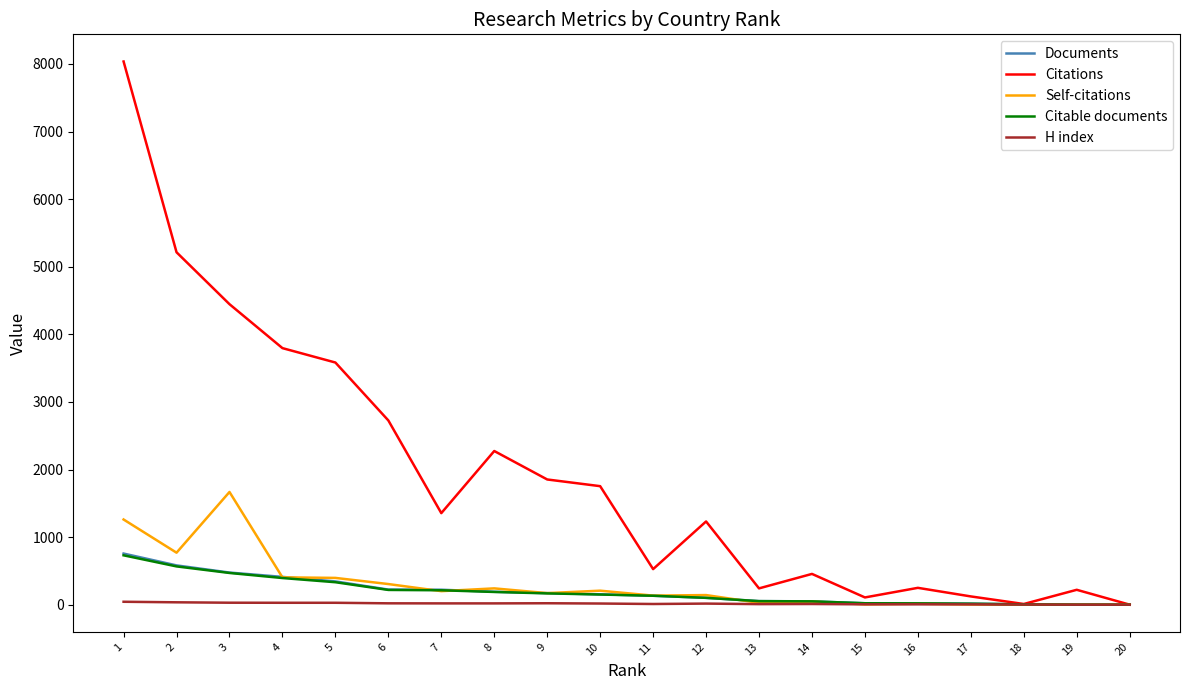

In Citations, how many points are higher than both neighbors (excluding endpoints)?

5